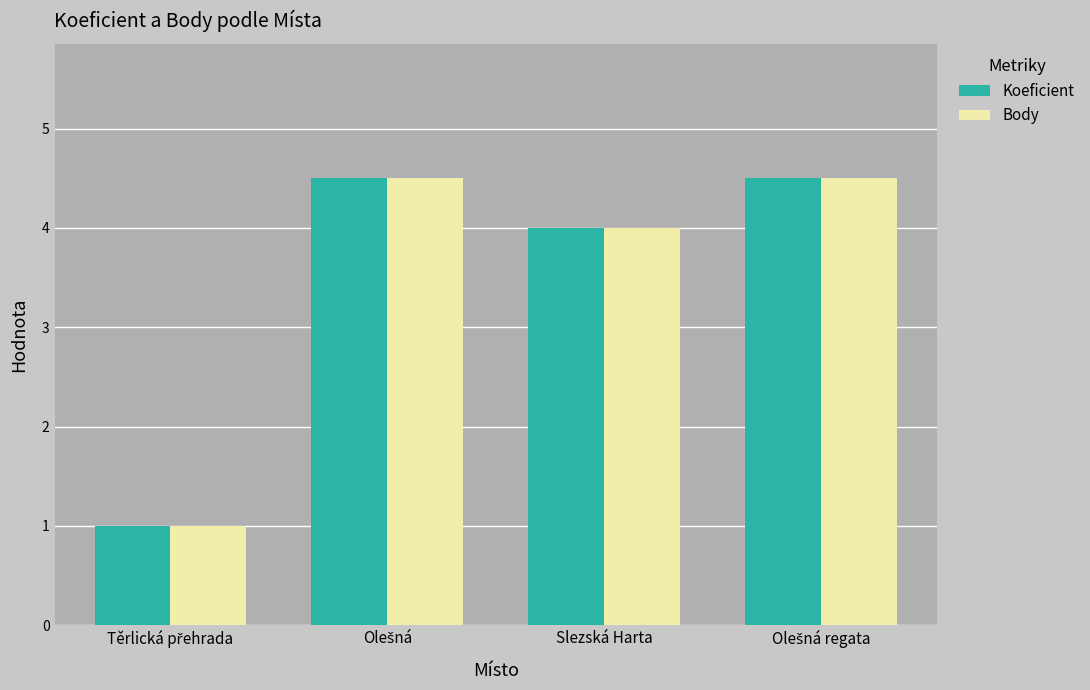

How many series are shown in this chart?

2